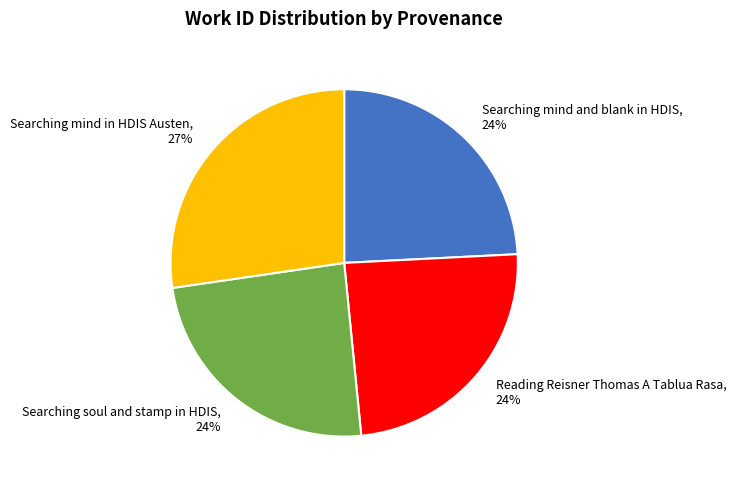

What percentage is the Searching mind and blank in HDIS slice, to the nearest percent?

24%